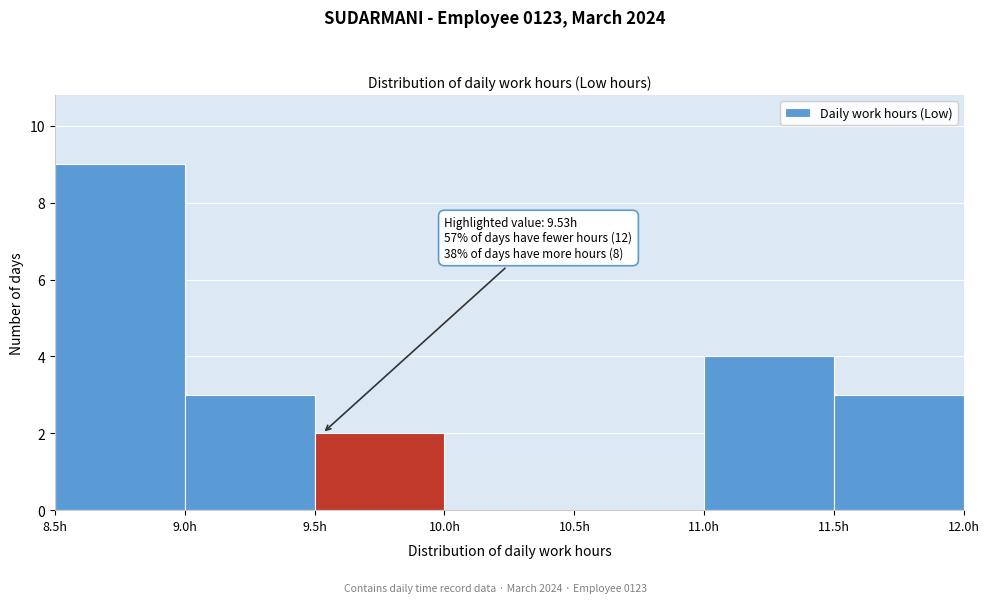

Over which range of the x-axis is the bar tallest?

8.5 to 9.0